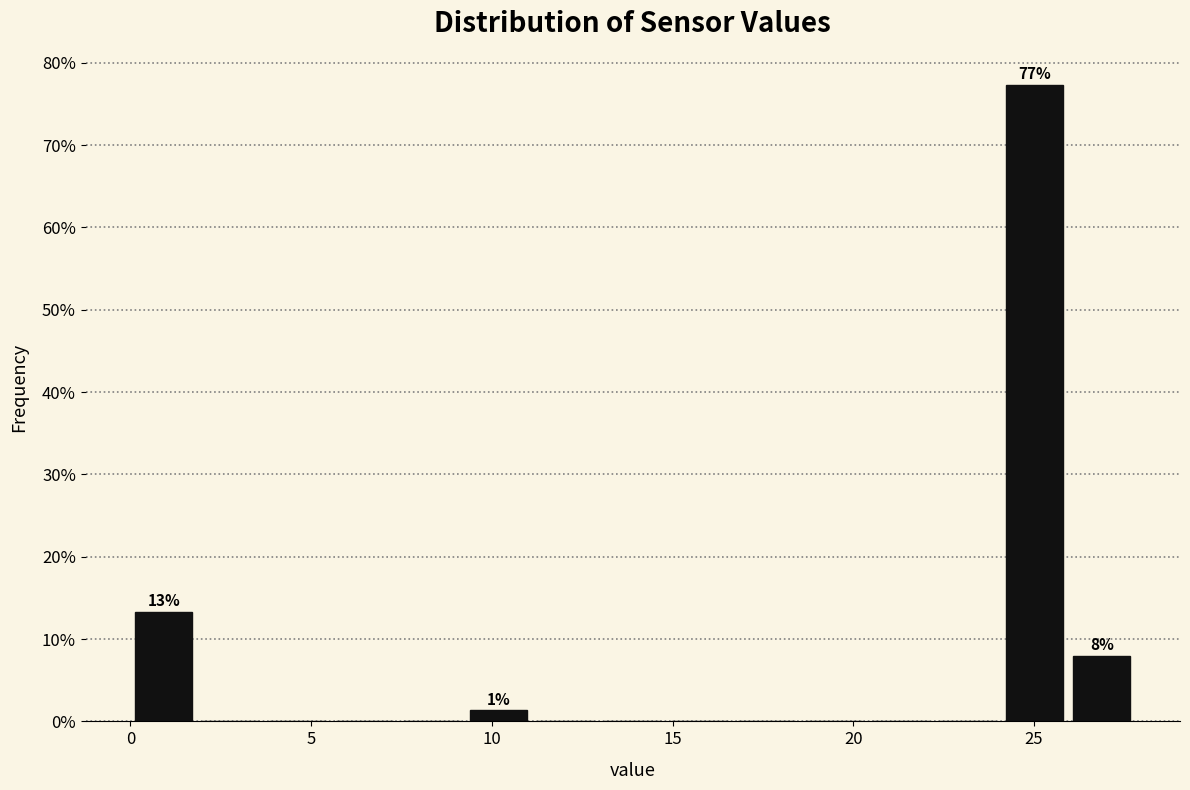

Around what value on the x-axis is the tallest bar? Give the approximate position of its centre, as read against the axis.

25.0